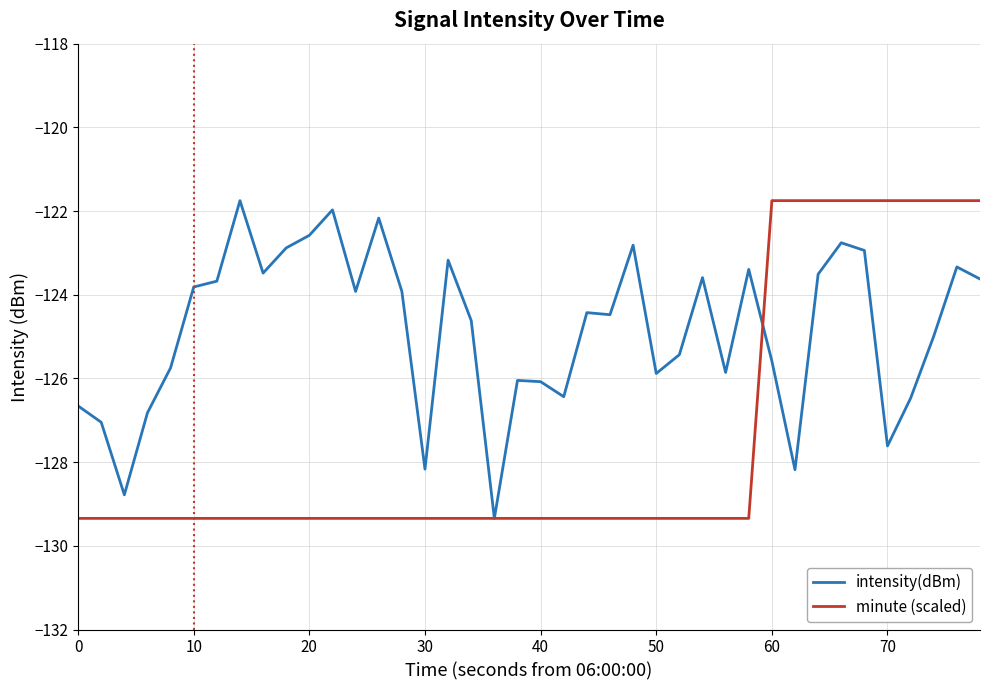

After their last crossing, which series has the higher values: intensity(dBm) or minute (scaled)?

minute (scaled)